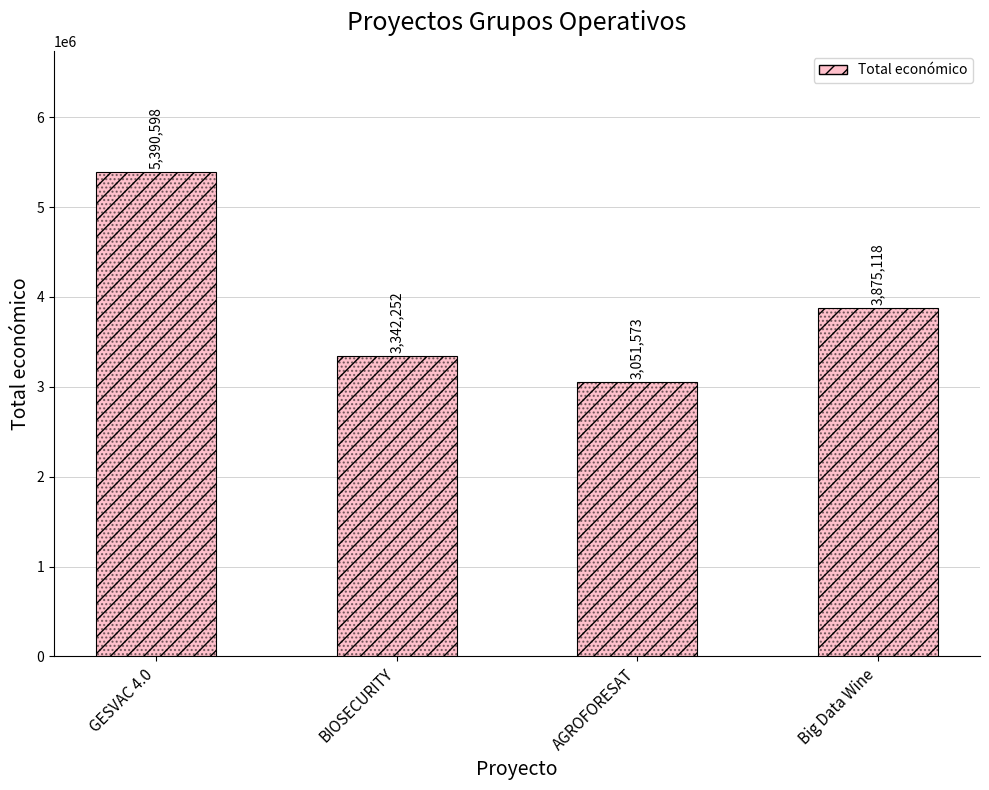

Is it true that the value at Big Data Wine is 3875118?

True